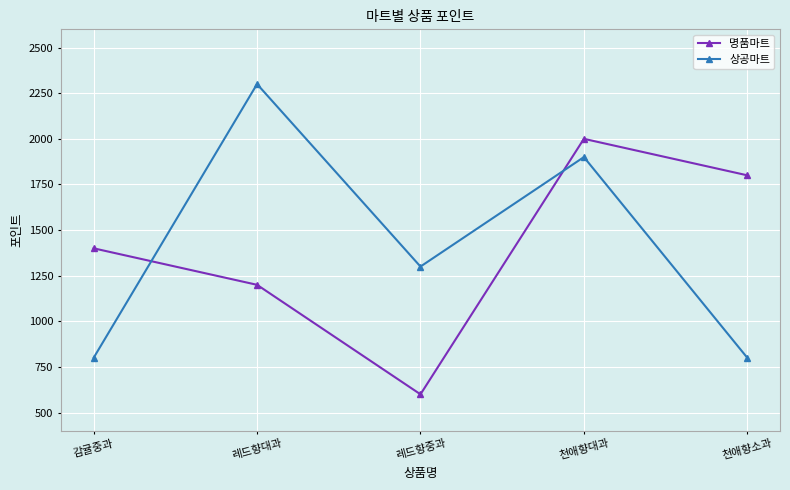

How many interior local peaks does the 명품마트 series have?

1